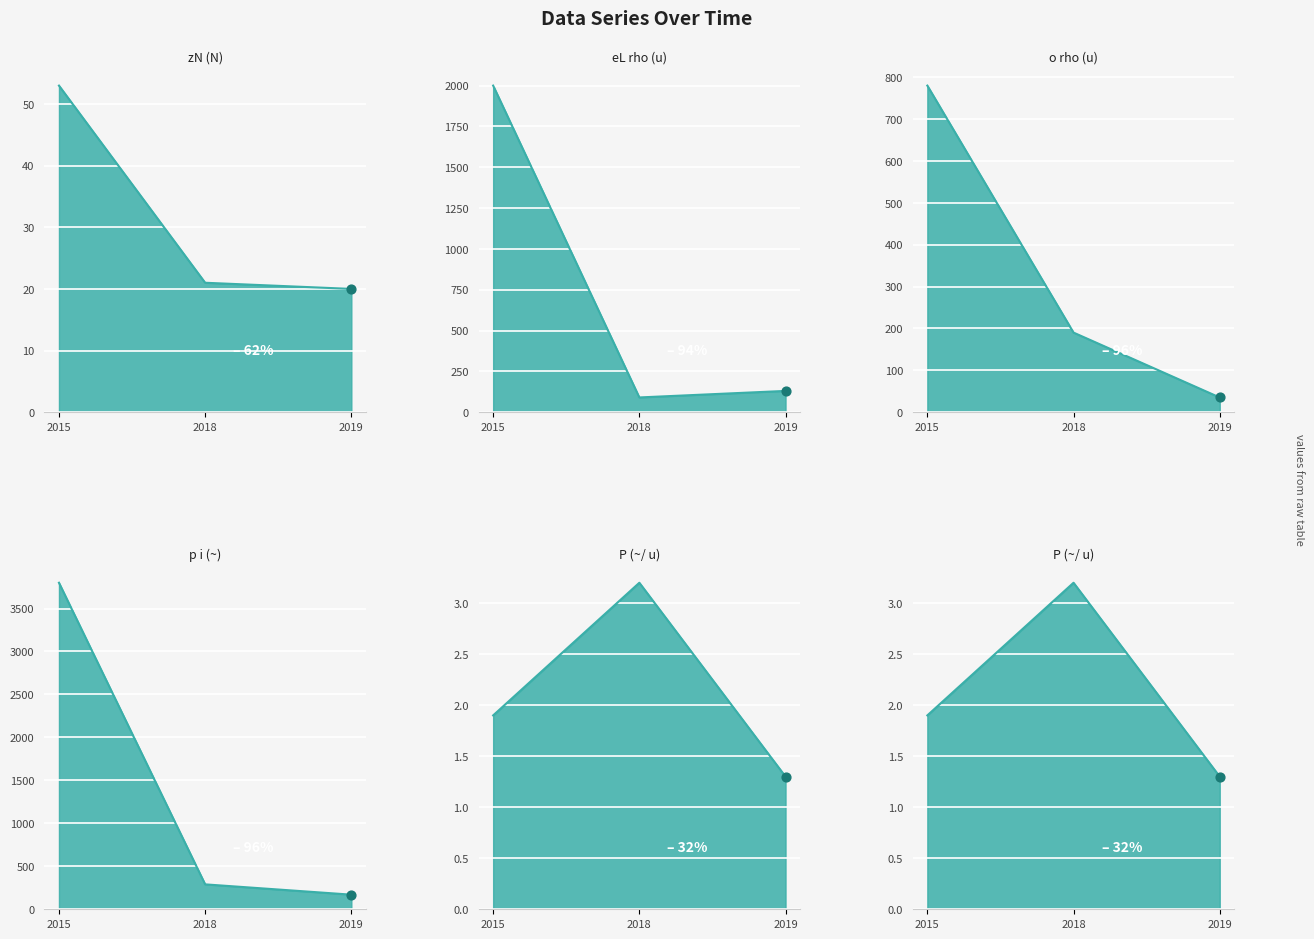

Which series reaches the maximum Y coordinate?

p i (~)